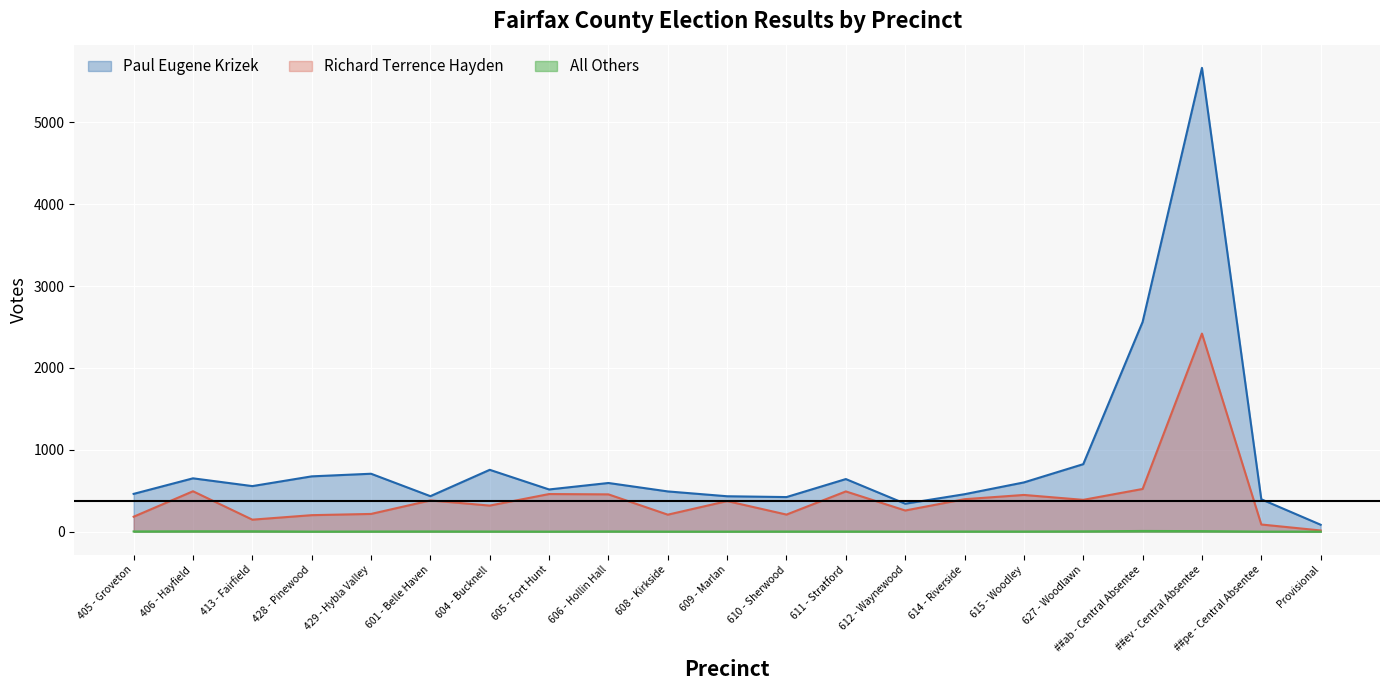

Reading left to right, transcribe all the data shown in this chart.

Paul Eugene Krizek: 405 - Groveton=461	406 - Hayfield=651	413 - Fairfield=556	428 - Pinewood=675	429 - Hybla Valley=707	601 - Belle Haven=433	604 - Bucknell=755	605 - Fort Hunt=515	606 - Hollin Hall=594	608 - Kirkside=491	609 - Marlan=432	610 - Sherwood=422	611 - Stratford=642	612 - Waynewood=341	614 - Riverside=457	615 - Woodley=601	627 - Woodlawn=824	##ab - Central Absentee=2561	##ev - Central Absentee=5665	##pe - Central Absentee=395	Provisional=84
Richard Terrence Hayden: 405 - Groveton=182	406 - Hayfield=493	413 - Fairfield=146	428 - Pinewood=201	429 - Hybla Valley=216	601 - Belle Haven=381	604 - Bucknell=318	605 - Fort Hunt=459	606 - Hollin Hall=455	608 - Kirkside=207	609 - Marlan=373	610 - Sherwood=208	611 - Stratford=491	612 - Waynewood=258	614 - Riverside=396	615 - Woodley=448	627 - Woodlawn=388	##ab - Central Absentee=521	##ev - Central Absentee=2419	##pe - Central Absentee=87	Provisional=14
All Others: 405 - Groveton=2	406 - Hayfield=4	413 - Fairfield=4	428 - Pinewood=0	429 - Hybla Valley=1	601 - Belle Haven=2	604 - Bucknell=1	605 - Fort Hunt=0	606 - Hollin Hall=2	608 - Kirkside=0	609 - Marlan=0	610 - Sherwood=1	611 - Stratford=1	612 - Waynewood=0	614 - Riverside=1	615 - Woodley=1	627 - Woodlawn=3	##ab - Central Absentee=8	##ev - Central Absentee=6	##pe - Central Absentee=0	Provisional=0